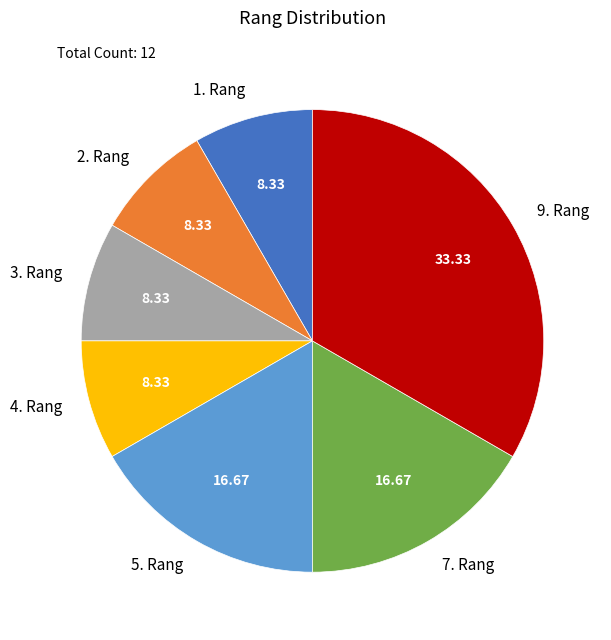

Is the sum of 4. Rang and 7. Rang greater than half?

No